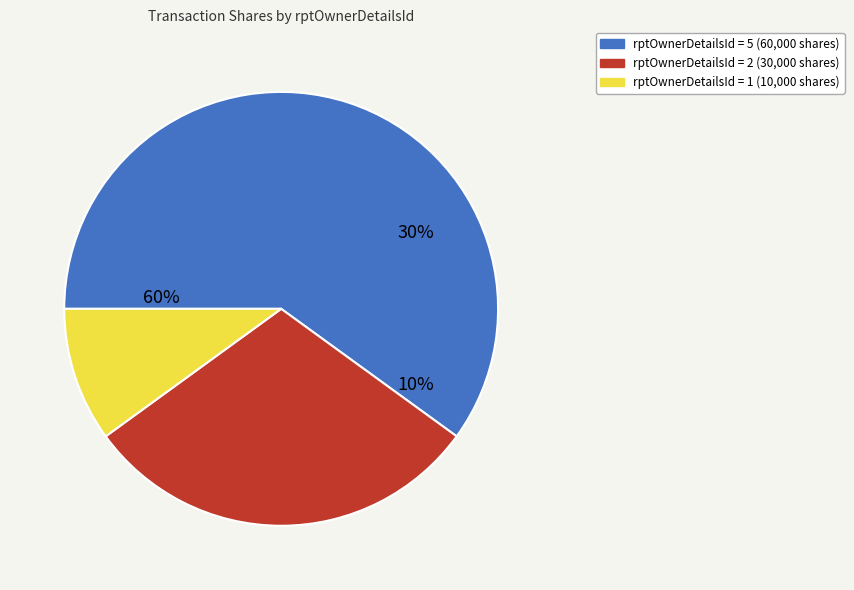

To the nearest percent, what percentage of the pie is 1?

10%